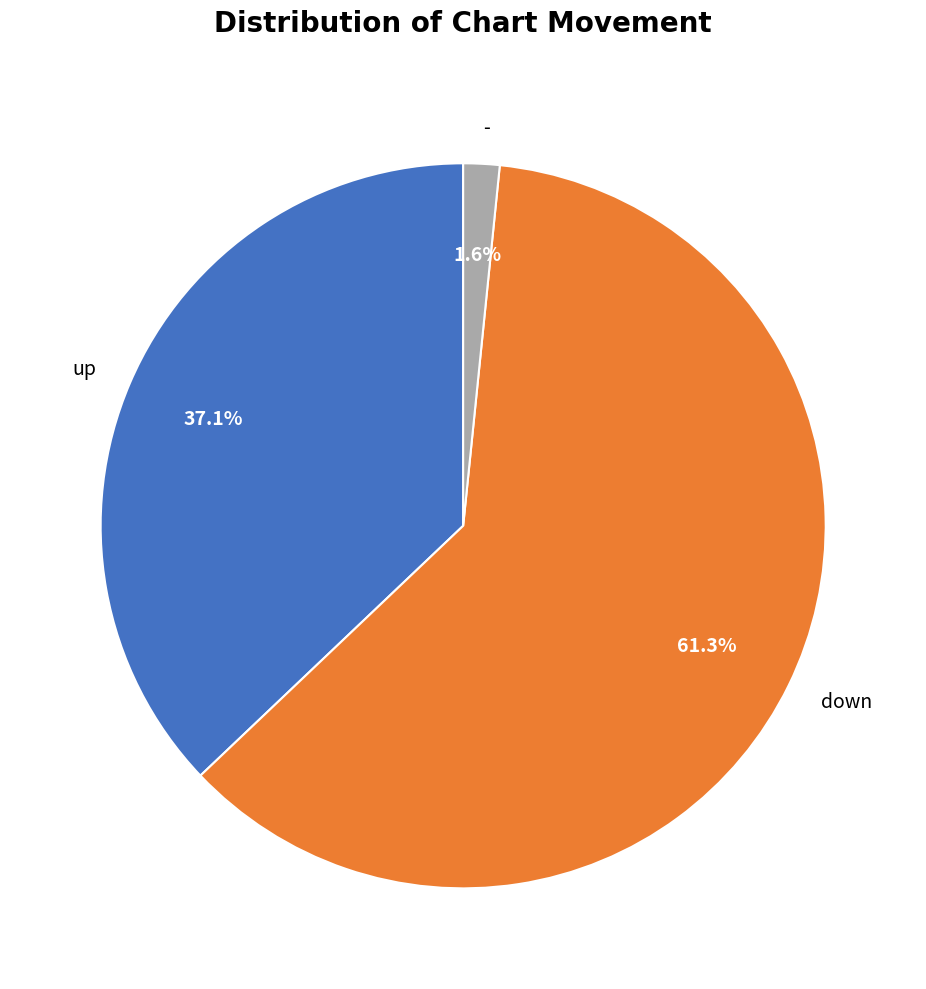

To the nearest percent, what percentage of the pie is up?

37%